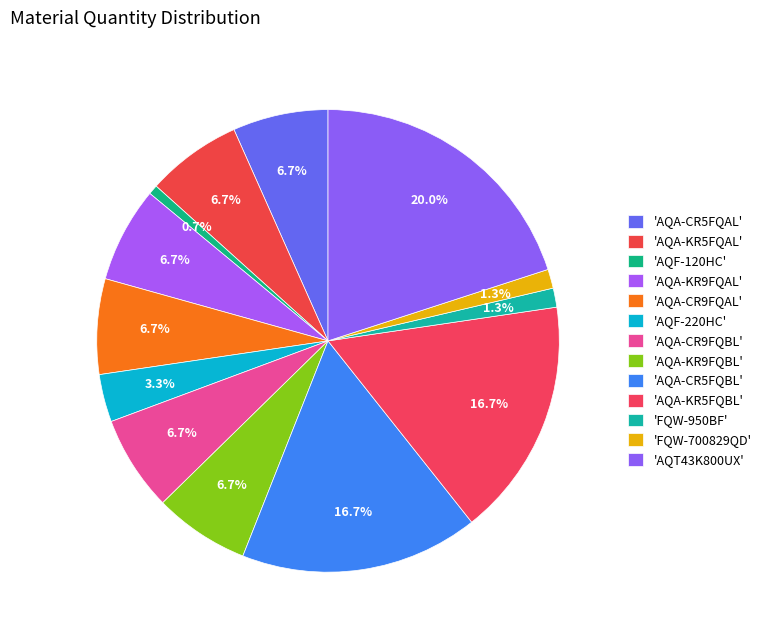

How many slices are in this pie chart?

13